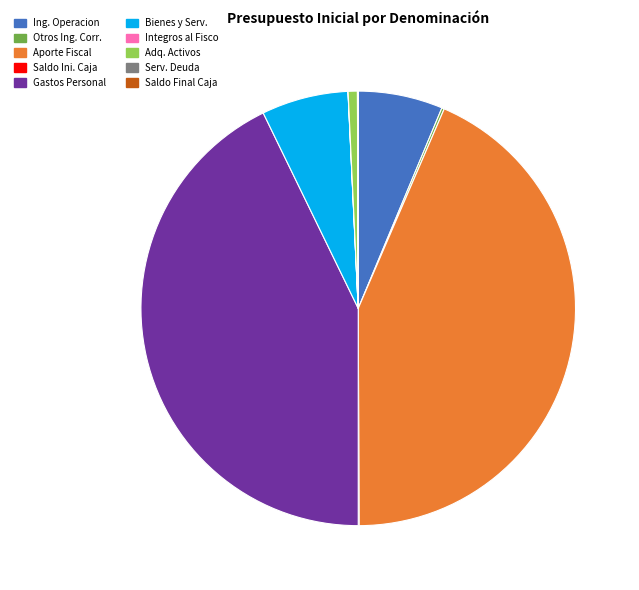

Is there any slice that represents more than half of the pie?

No